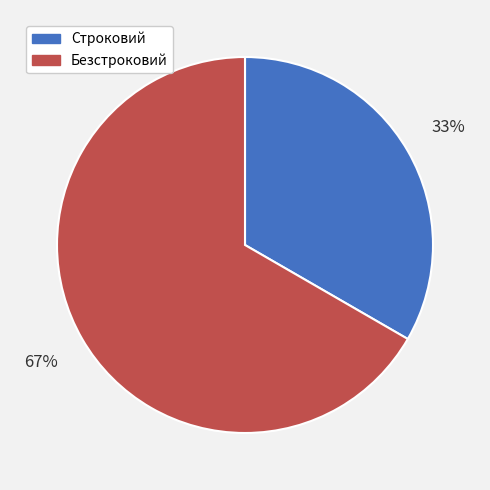

To the nearest percent, what percentage of the pie is Строковий?

33%